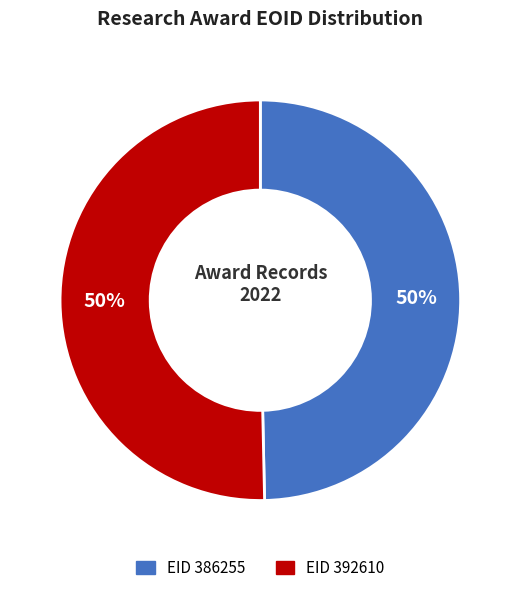

To the nearest percent, what is the average slice percentage?

50%